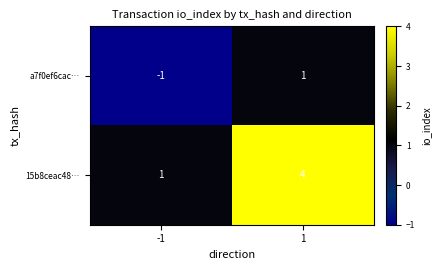

What is the difference between the highest and lowest values at 1?

3